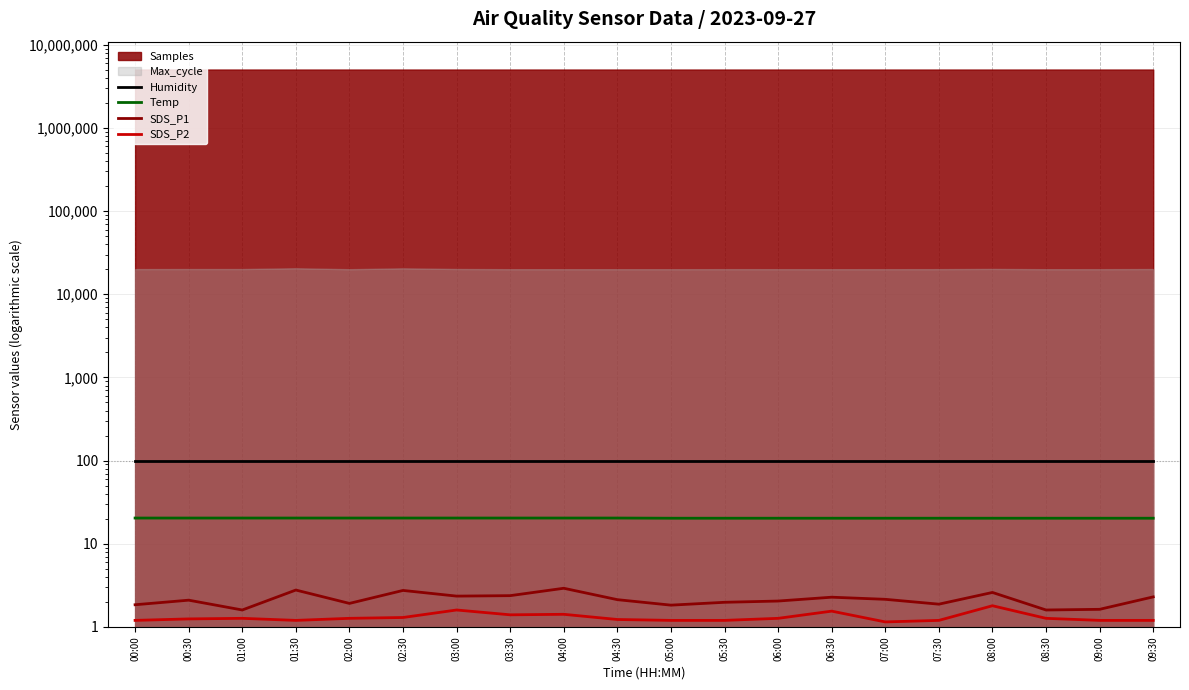

At which category does the chart reach its peak across all series?

00:00